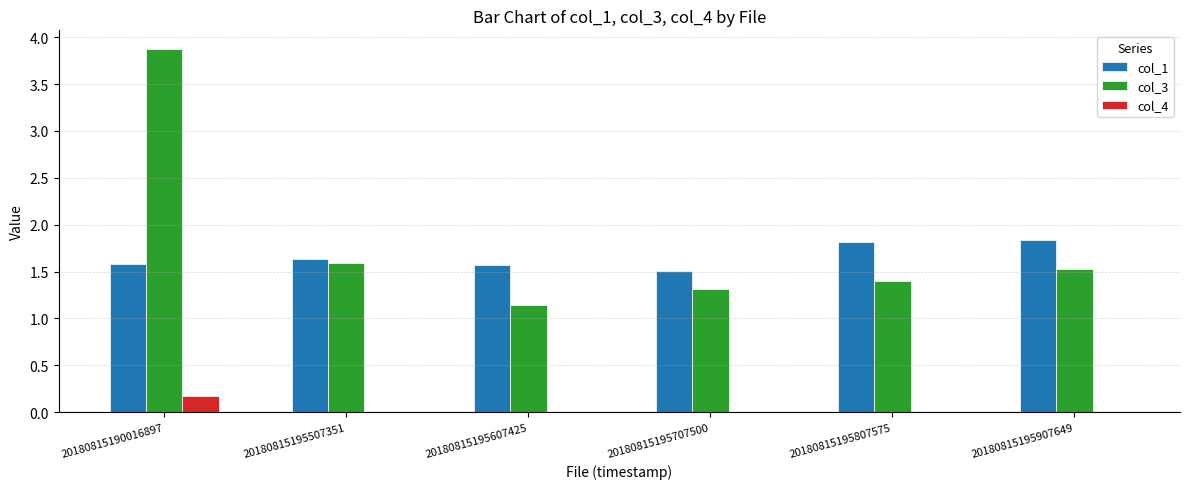

What are all the series names shown in the legend?

col_1, col_3, col_4